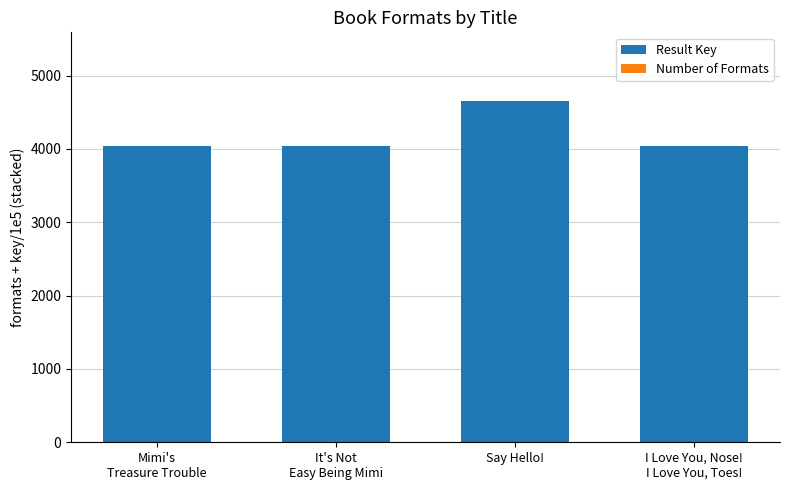

What is the sum of all Result Key values?

16766.3